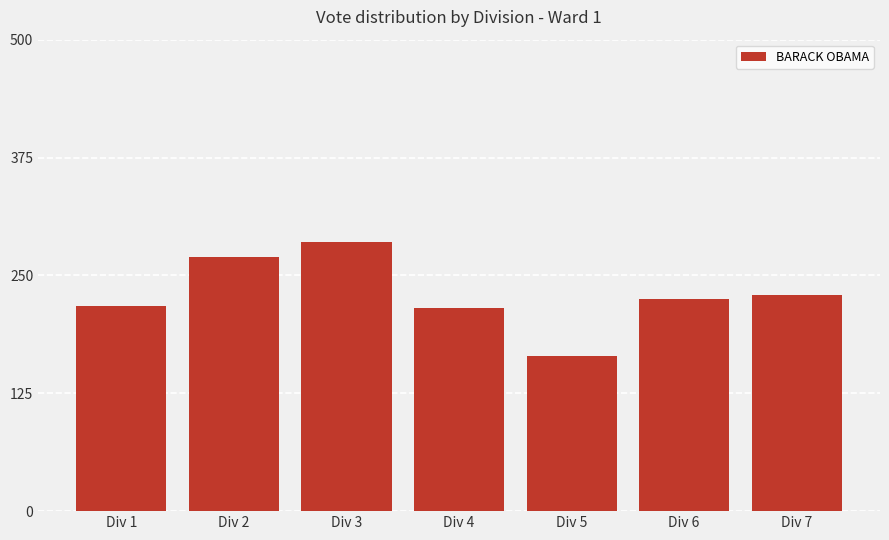

Is it true that the value at Div 3 is 160?

False